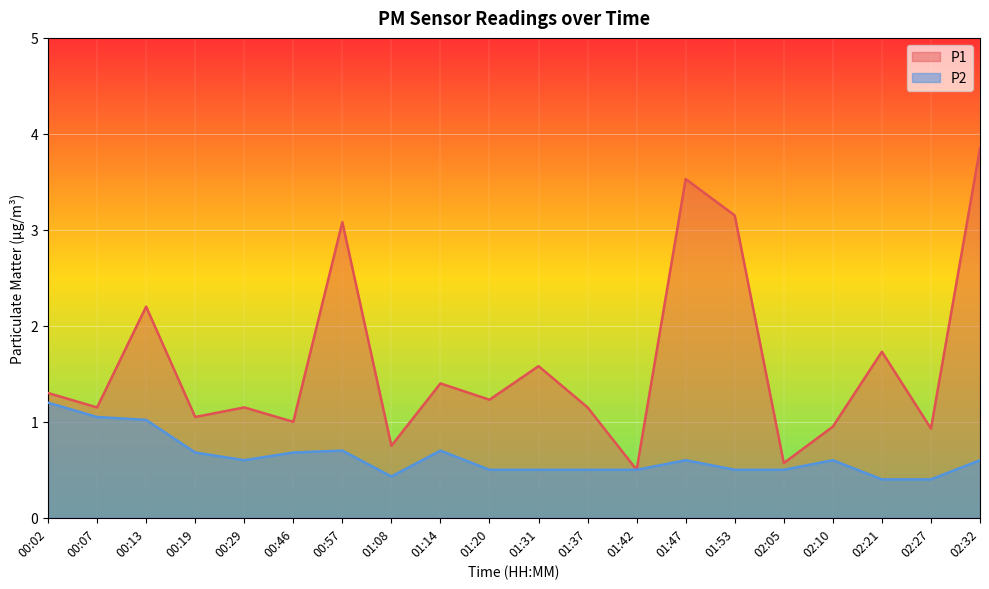

Count the number of categories in the chart.

20